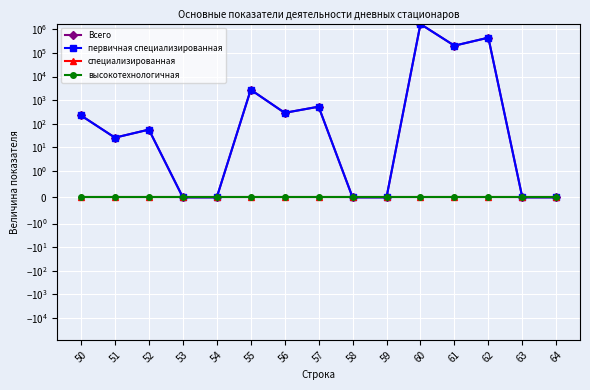

Which series has the largest range (max minus min)?

Всего